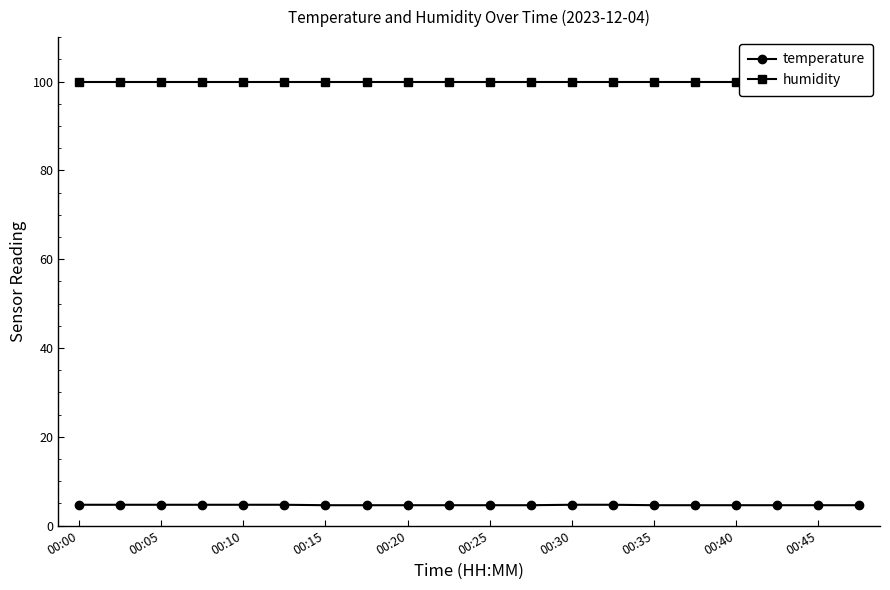

Which series has the widest spread of values?

temperature